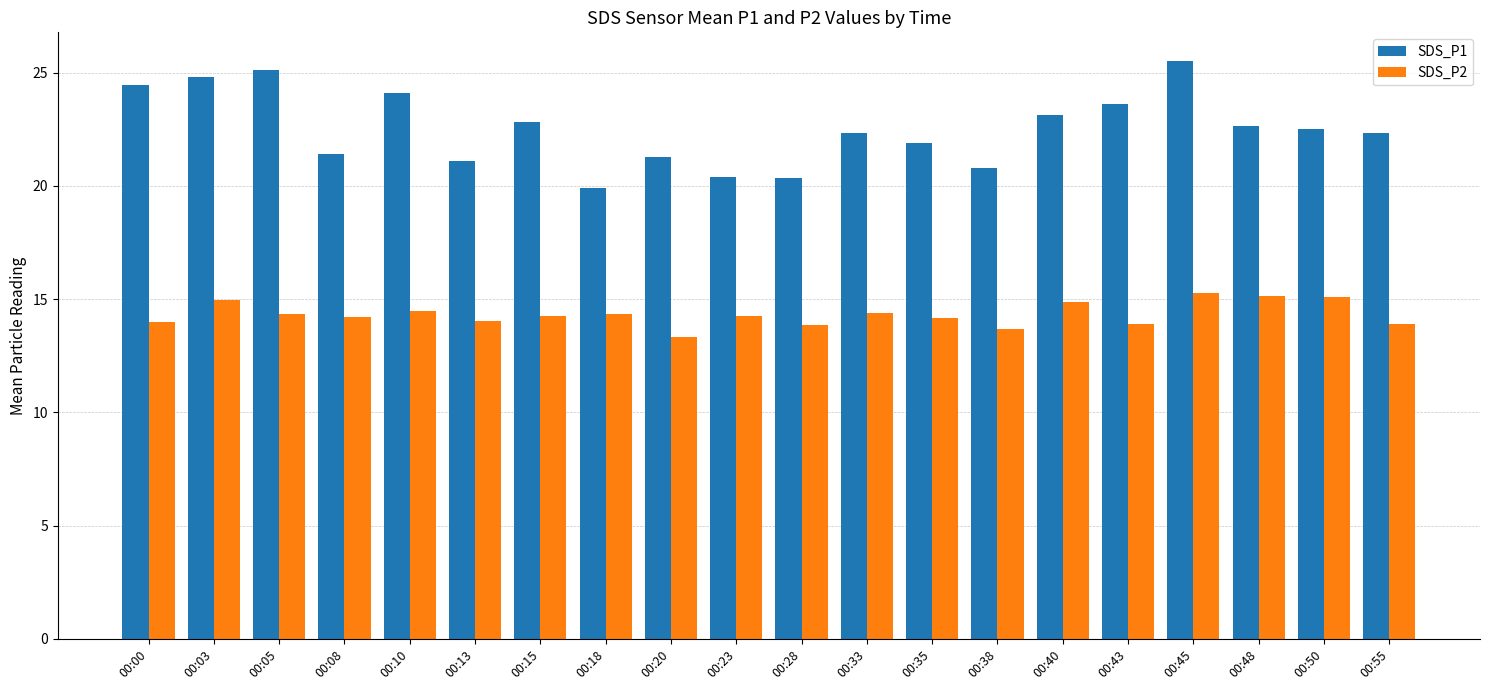

Is the value of SDS_P1 at 00:50 greater than the value of SDS_P2 at 00:05?

Yes